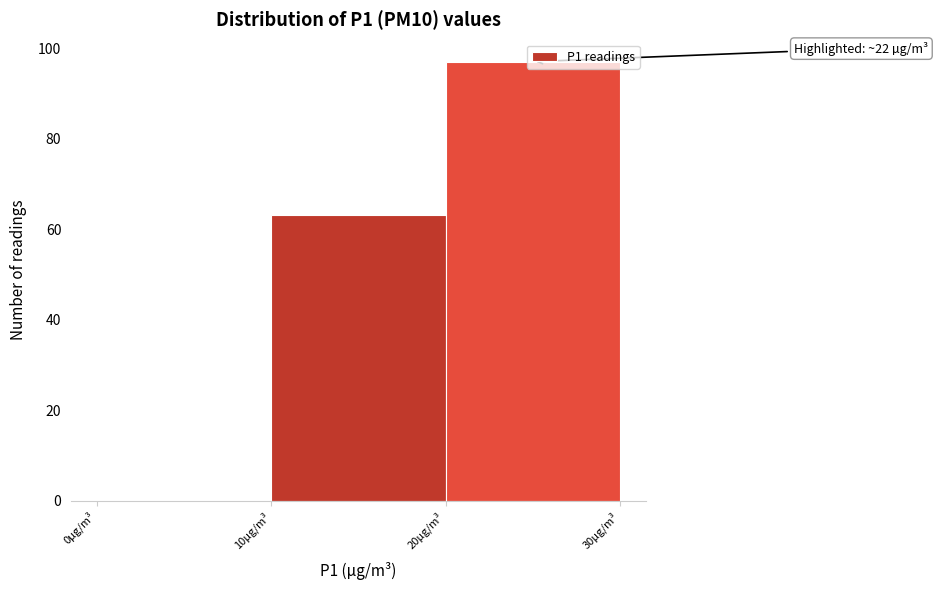

Over which range of the x-axis is the bar tallest?

20 to 30